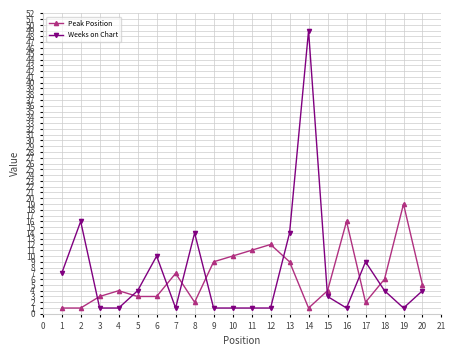

True or false: Weeks on Chart has a value of 88 at 14.

False